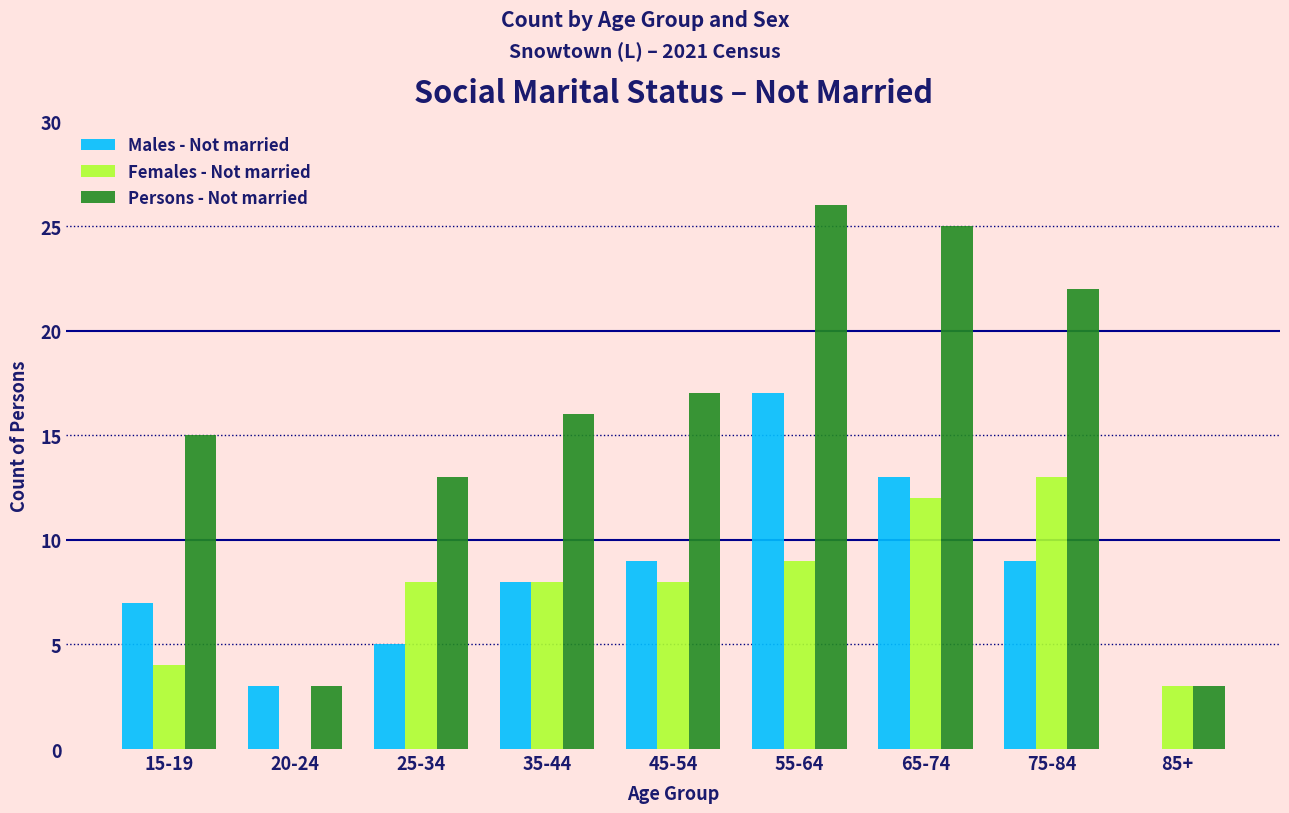

Reading right to left, what are all the values shown in this chart?

Males - Not married: 85+=0	75-84=9	65-74=13	55-64=17	45-54=9	35-44=8	25-34=5	20-24=3	15-19=7
Females - Not married: 85+=3	75-84=13	65-74=12	55-64=9	45-54=8	35-44=8	25-34=8	20-24=0	15-19=4
Persons - Not married: 85+=3	75-84=22	65-74=25	55-64=26	45-54=17	35-44=16	25-34=13	20-24=3	15-19=15